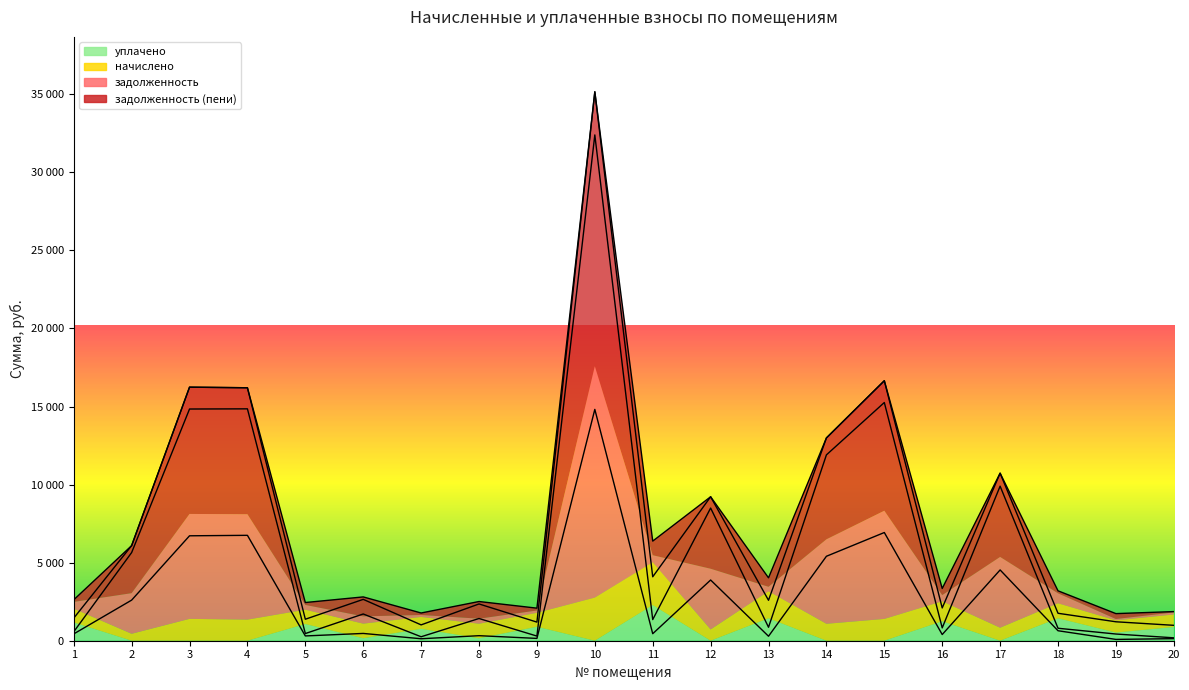

What is the value of the задолженность point at the 17th from the left?

4533.5